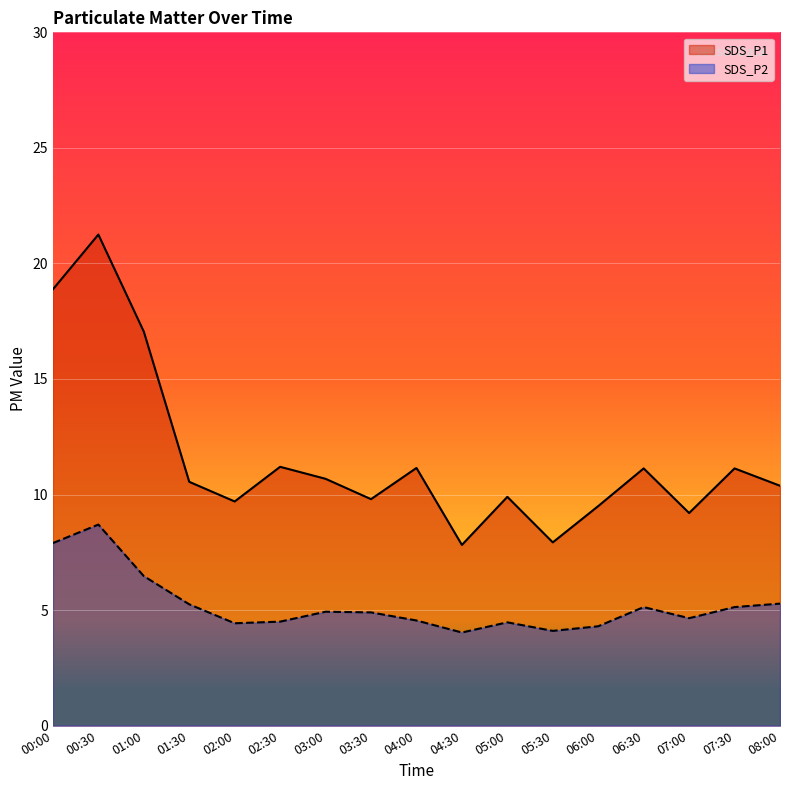

Where is the first local minimum for SDS_P2?

02:00